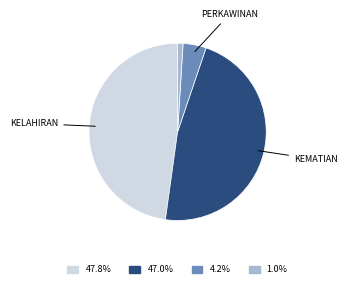

Does any single category account for the majority?

No